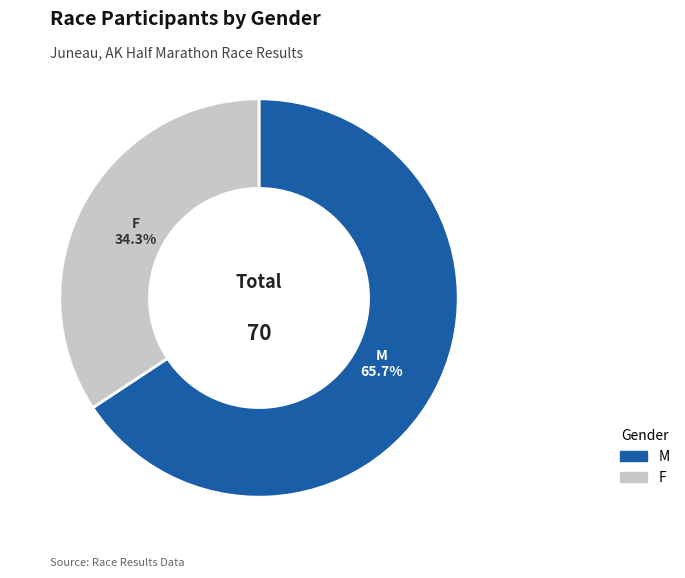

Approximately how many times larger is the value at M compared to F?

1.9